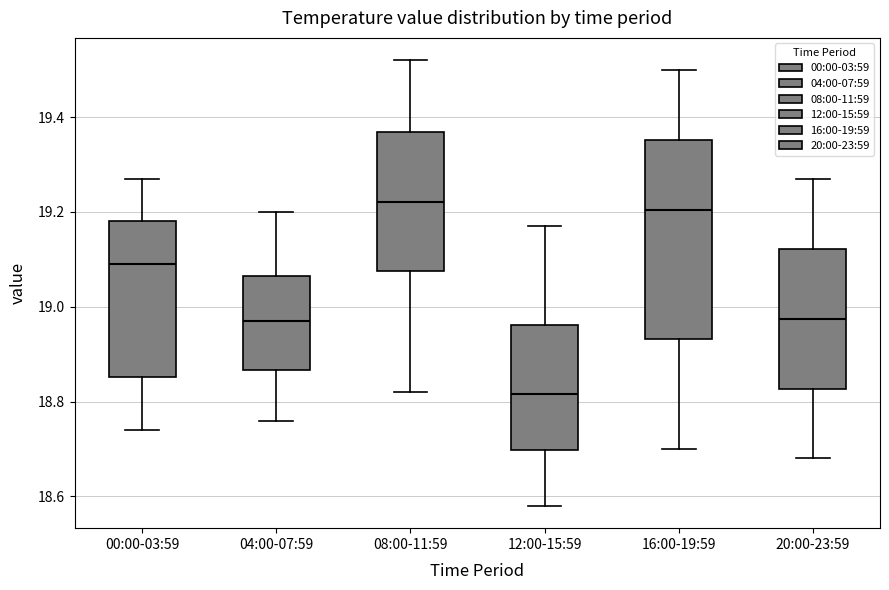

Reading left to right, transcribe this box plot: for each box, give where its median line is, the range the box spans, and where its two whiskers end, as read against the y-axis. The values are not printed on the chart, so give them approximately, as read against the axis.

00:00-03:59: median 19.10, box 18.86 to 19.18, whiskers 18.74 to 19.28
04:00-07:59: median 18.98, box 18.86 to 19.06, whiskers 18.76 to 19.20
08:00-11:59: median 19.22, box 19.08 to 19.36, whiskers 18.82 to 19.52
12:00-15:59: median 18.82, box 18.70 to 18.96, whiskers 18.58 to 19.18
16:00-19:59: median 19.20, box 18.94 to 19.36, whiskers 18.70 to 19.50
20:00-23:59: median 18.98, box 18.82 to 19.12, whiskers 18.68 to 19.28